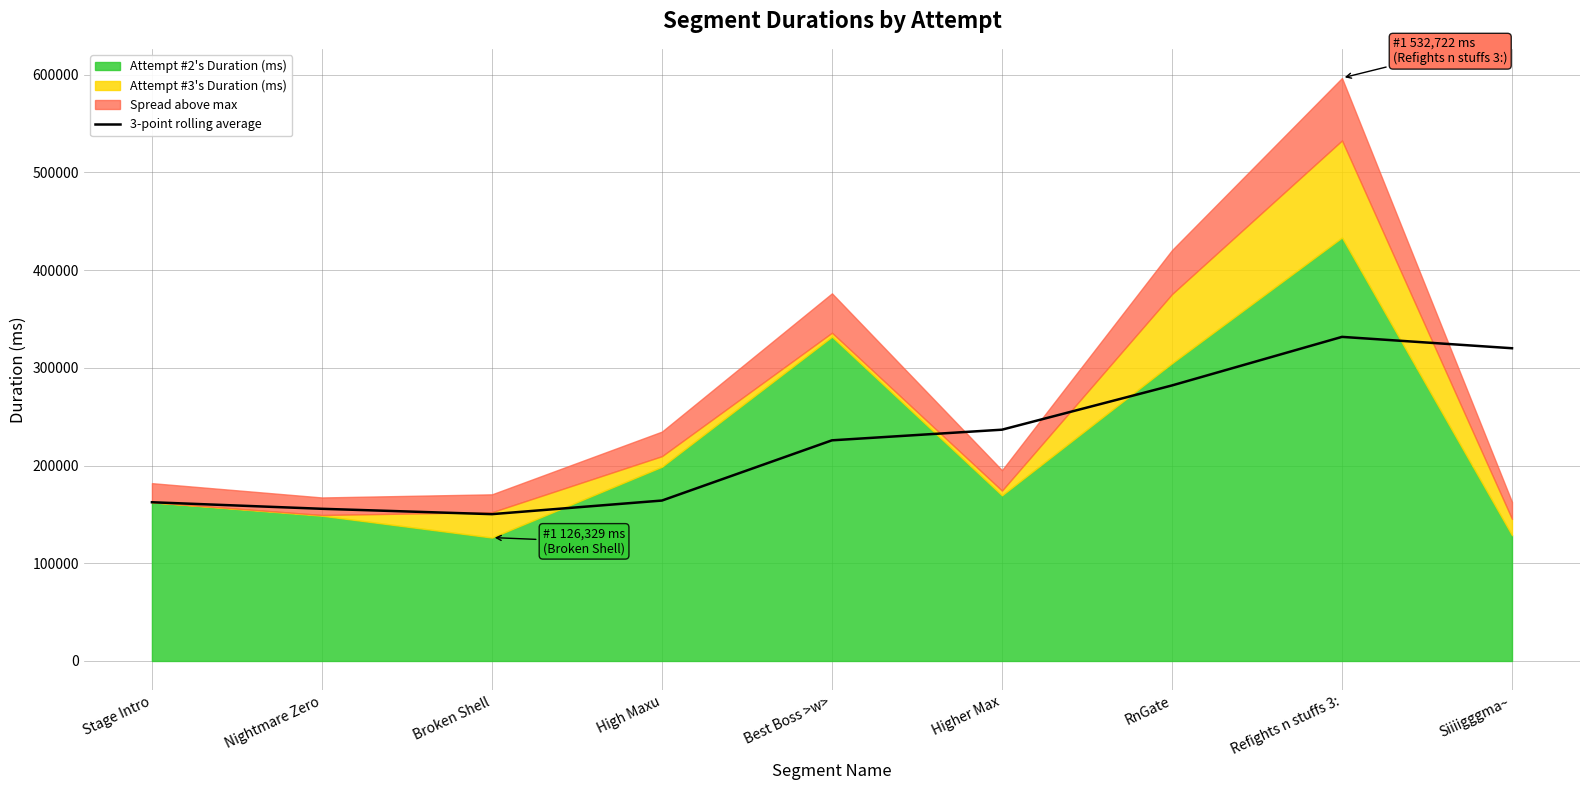

How many data points are less than 225823?

4